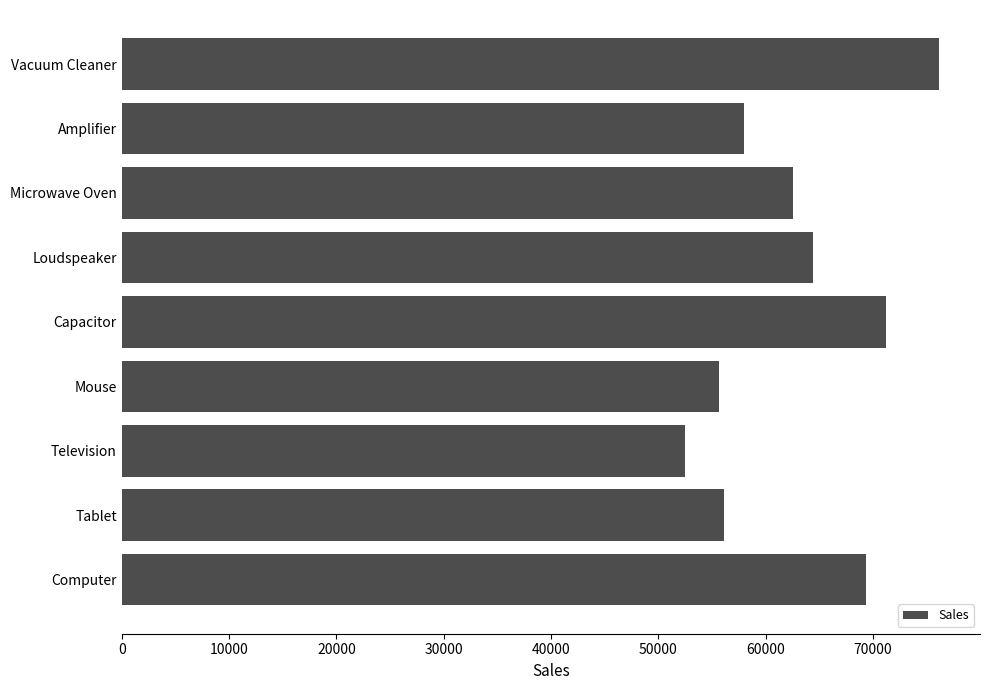

What is the average value?

62892